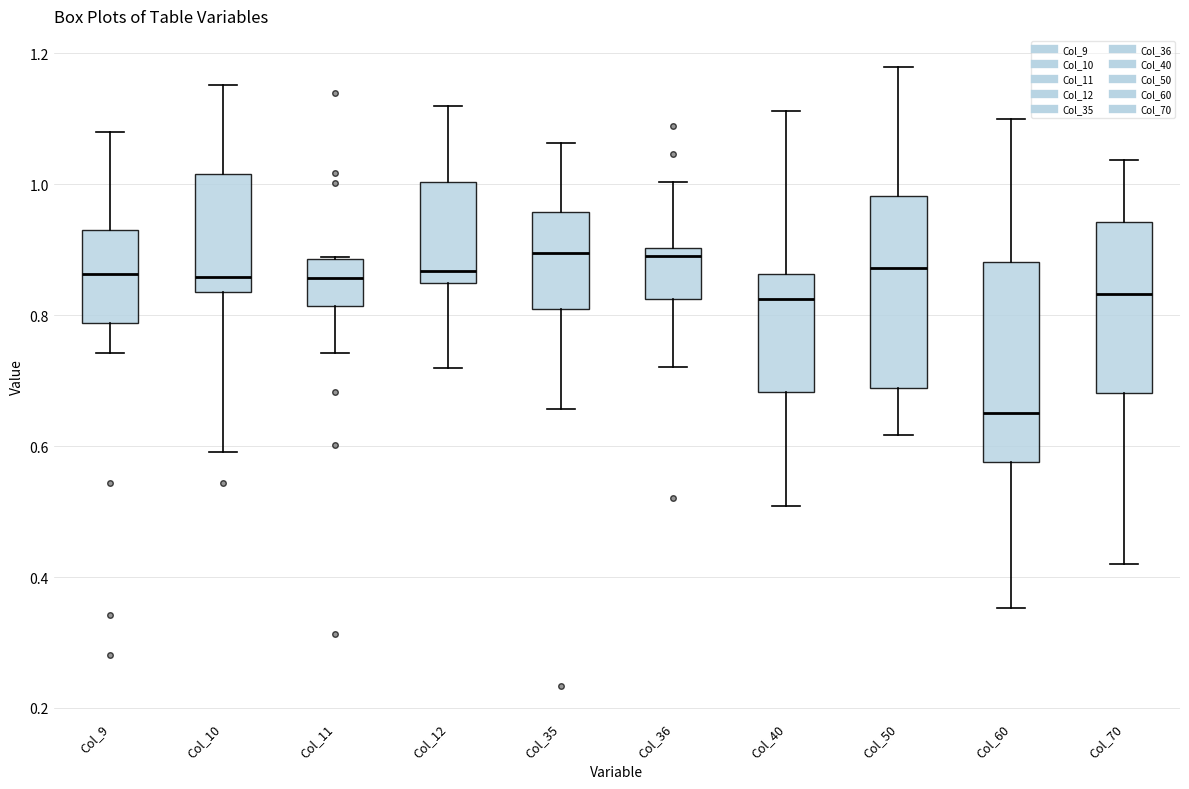

Reading left to right, read every box against the y-axis: the position of its median line, the range the box covers, and the ends of its whiskers. The values are not printed on the chart, so give them approximately, as read against the axis.

Col_9: median 0.86, box 0.78 to 0.94, whiskers 0.74 to 1.08
Col_10: median 0.86, box 0.84 to 1.02, whiskers 0.60 to 1.16
Col_11: median 0.86, box 0.82 to 0.88, whiskers 0.74 to 0.88
Col_12: median 0.86, box 0.84 to 1.00, whiskers 0.72 to 1.12
Col_35: median 0.90, box 0.80 to 0.96, whiskers 0.66 to 1.06
Col_36: median 0.90 (just below the box's upper edge), box 0.82 to 0.90, whiskers 0.72 to 1.00
Col_40: median 0.82, box 0.68 to 0.86, whiskers 0.50 to 1.12
Col_50: median 0.88, box 0.68 to 0.98, whiskers 0.62 to 1.18
Col_60: median 0.66, box 0.58 to 0.88, whiskers 0.36 to 1.10
Col_70: median 0.84, box 0.68 to 0.94, whiskers 0.42 to 1.04